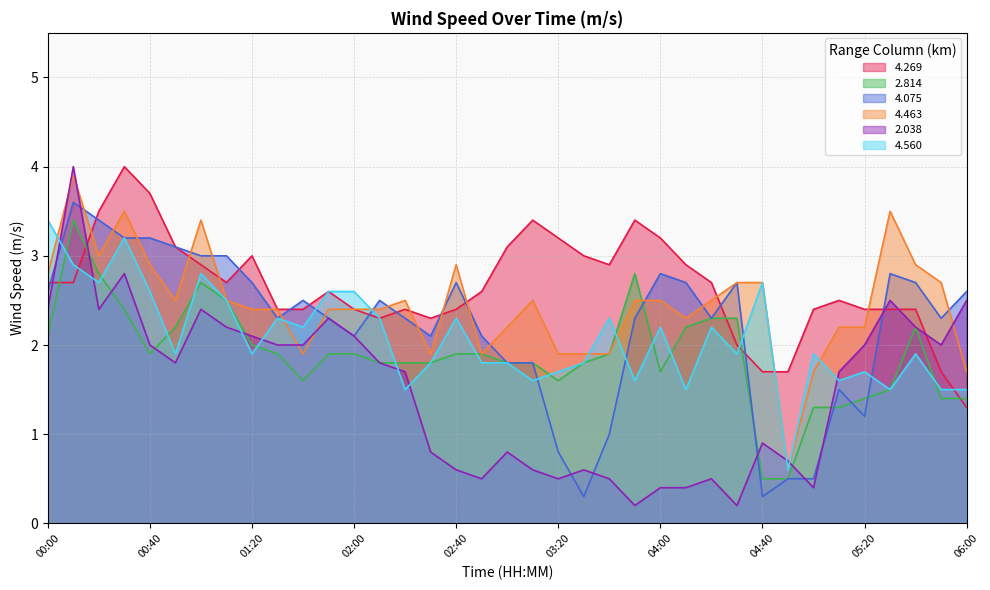

True or false: 4.560 has a value of 0.6 at 03:30.

False